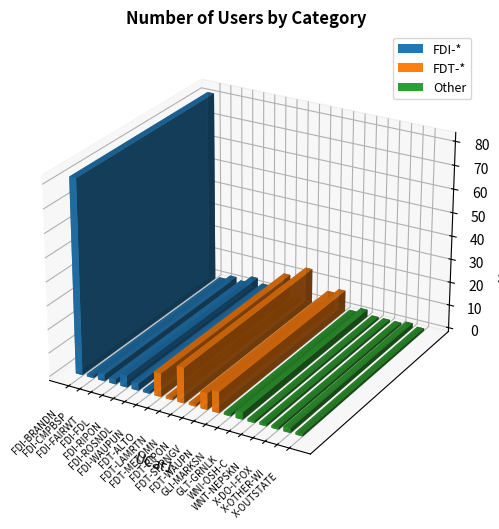

Which has a higher value, FDT-METOMN or FDT-ALTO?

FDT-METOMN